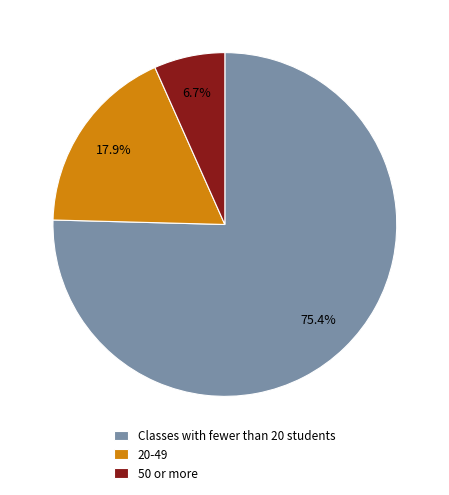

Rank the categories by value from highest to lowest.

Classes with fewer than 20 students, 20-49, 50 or more